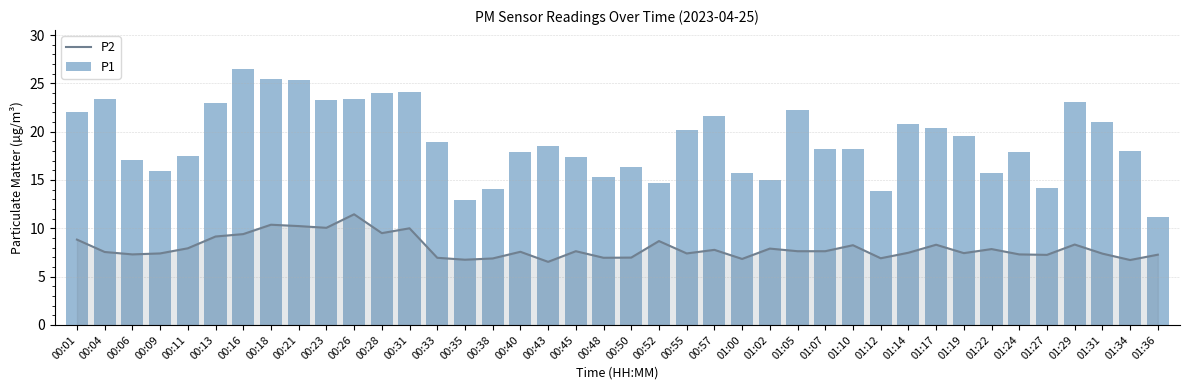

What value does the P2 series have at 00:28?

9.5